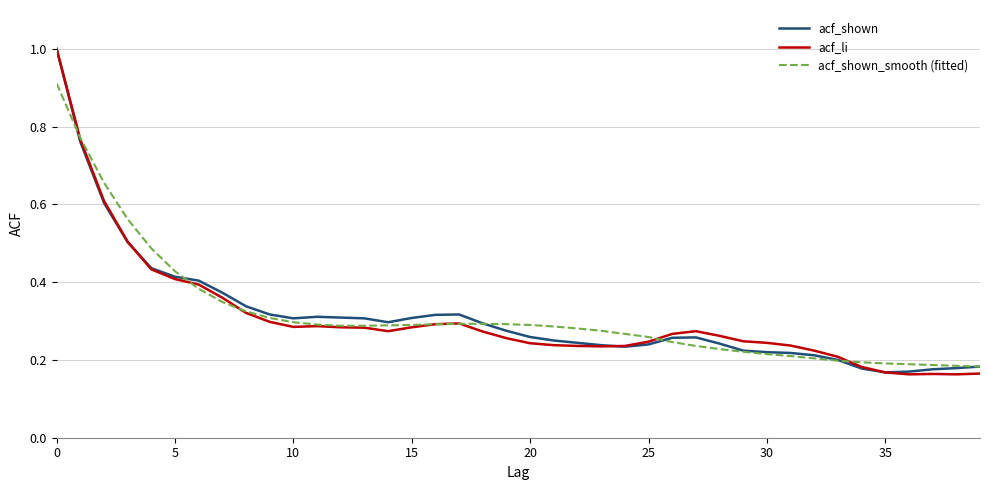

What is the greatest value displayed?

1.0